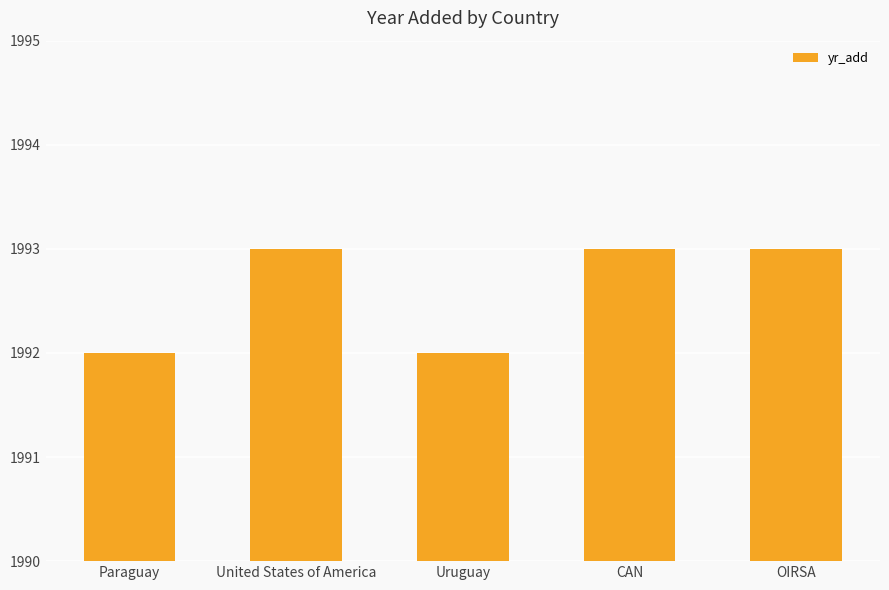

What is the value of the 1st bar from the left?

1992